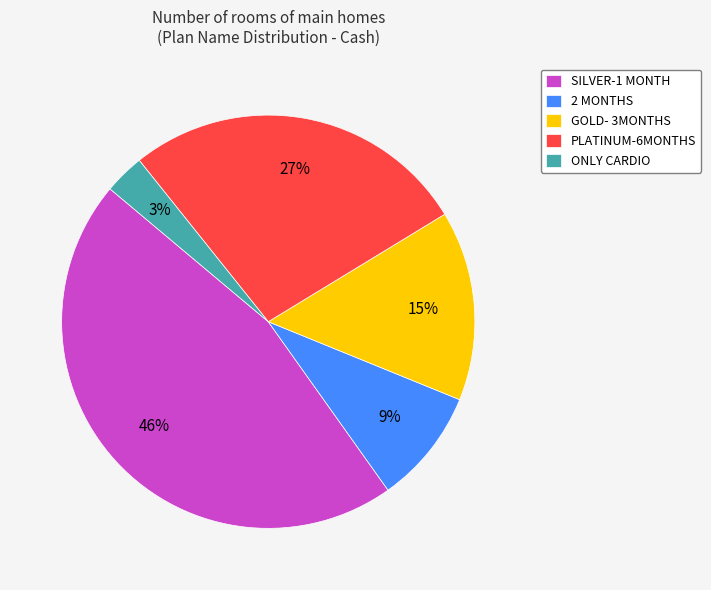

How many slices are in this pie chart?

5